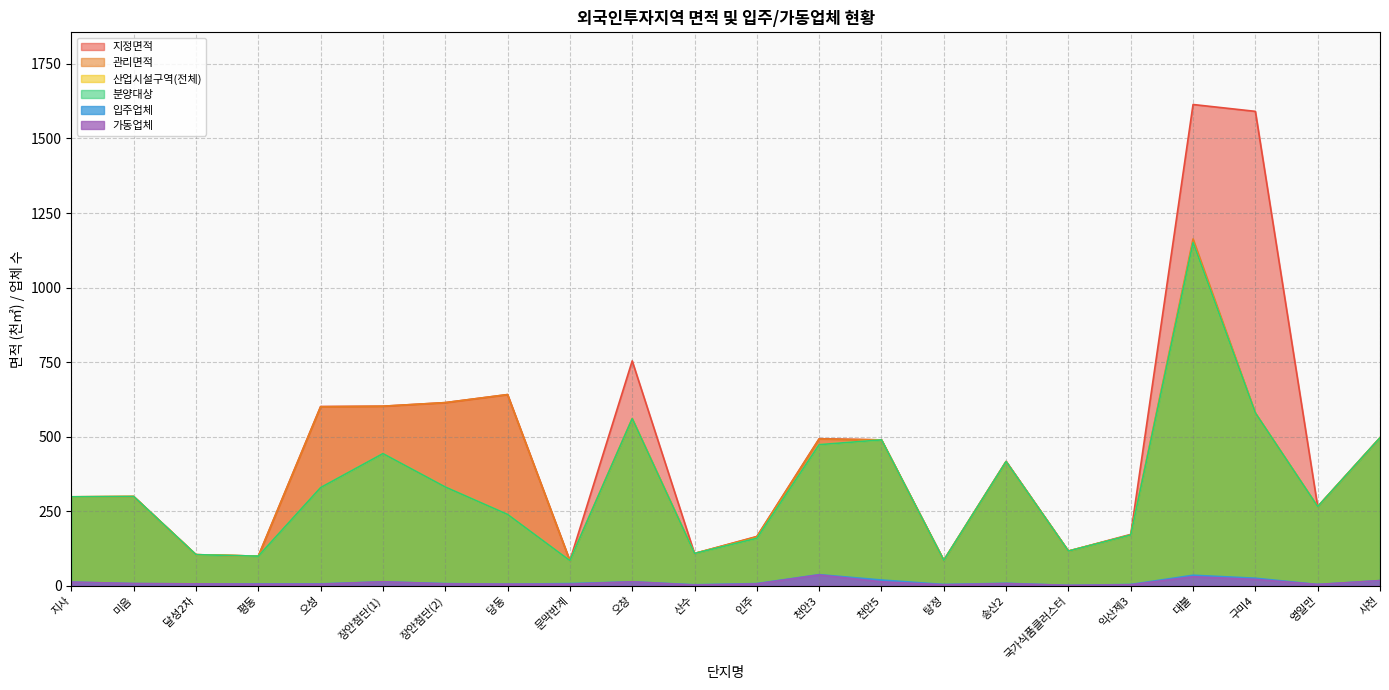

What is the value of the 가동업체 point at the 20th from the left?

21